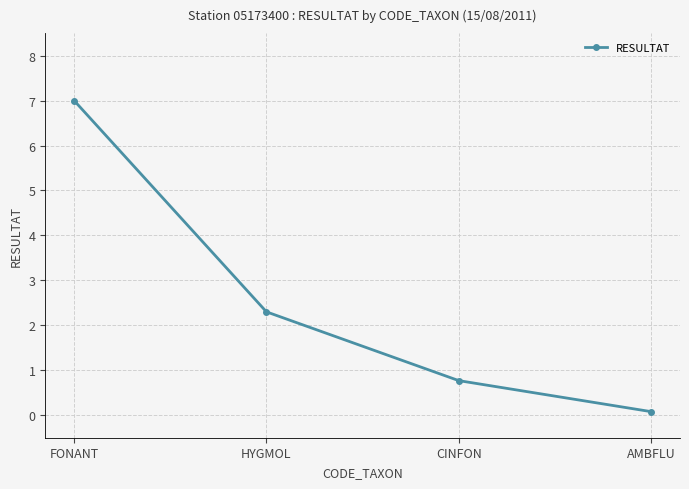

What is the approximate value at CINFON?

0.8